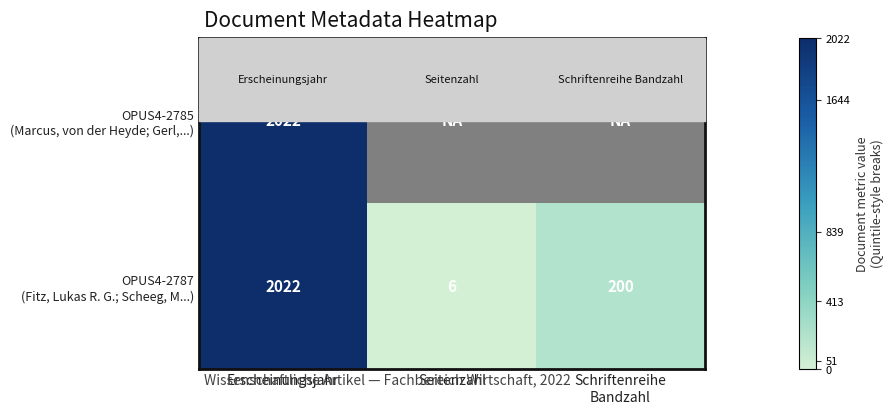

What is the total value across all series at Erscheinungsjahr?

4044